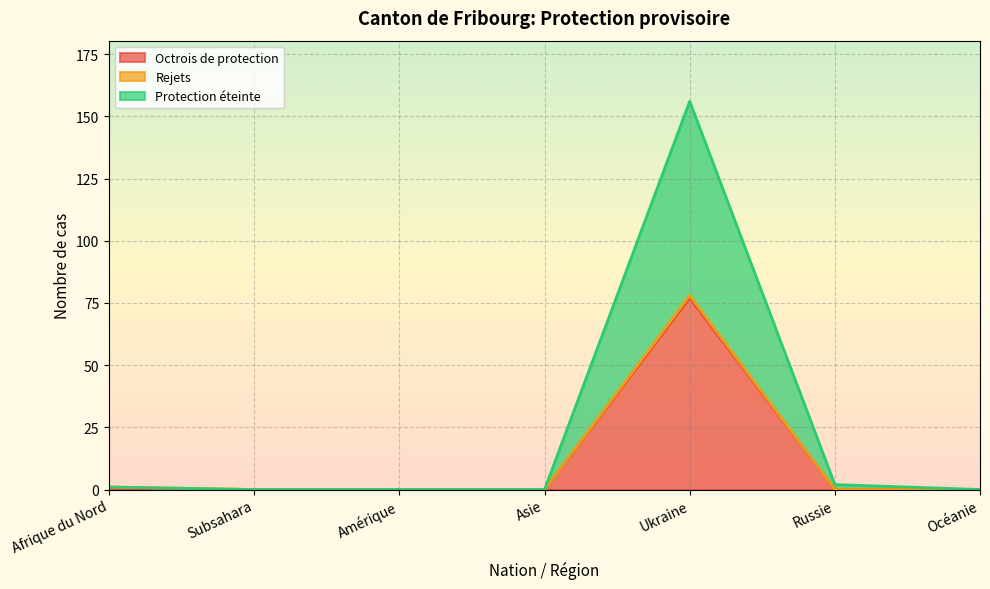

Does the chart display data point markers on the line(s)?

No